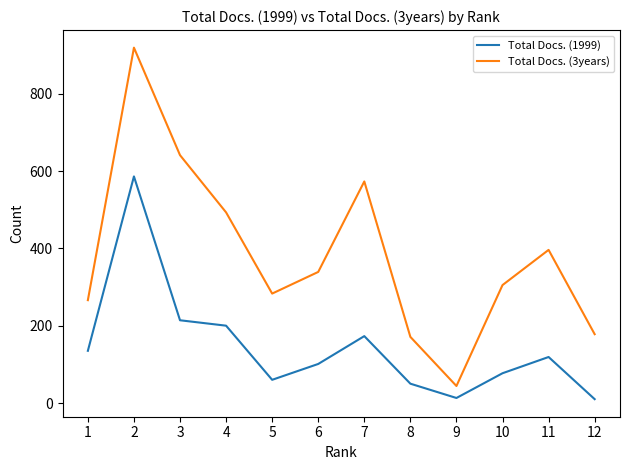

How many lines are shown in the chart?

2